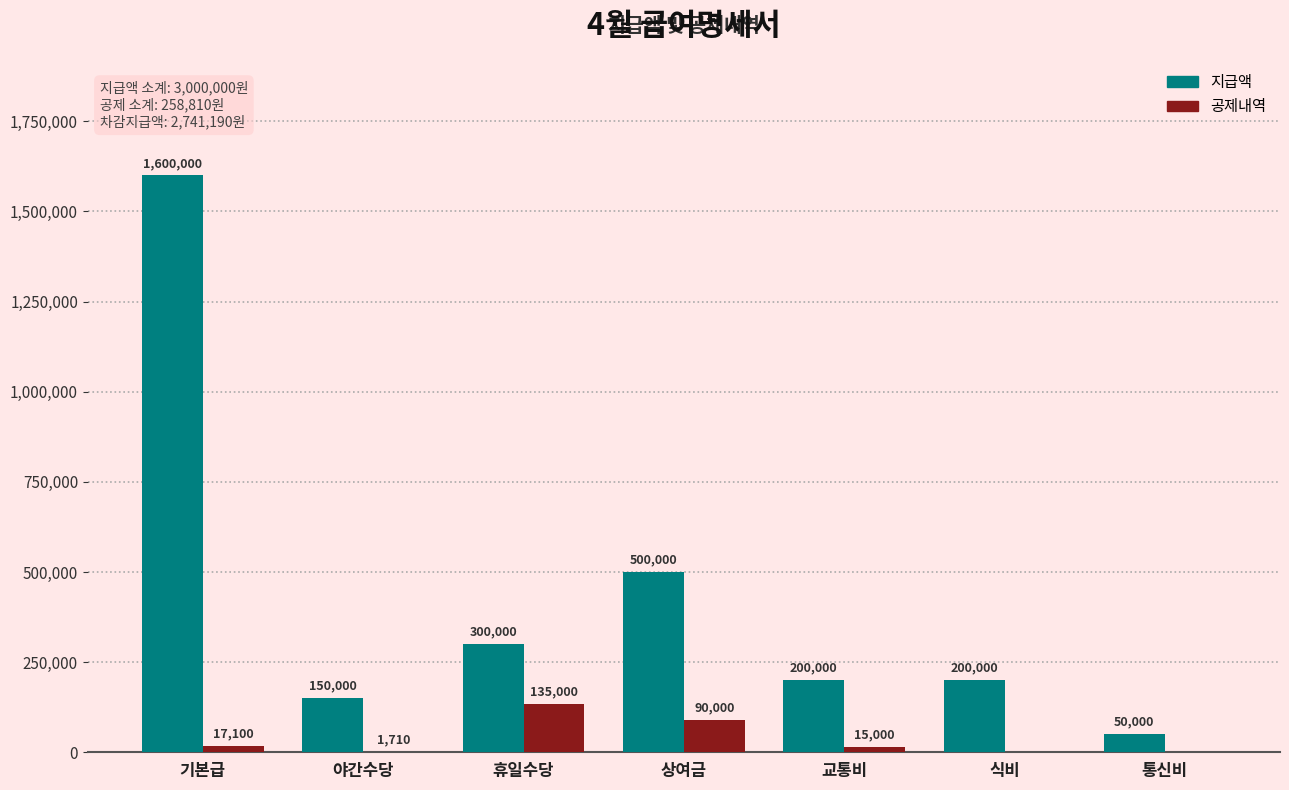

What is the sum of all 지급액 values?

3000000